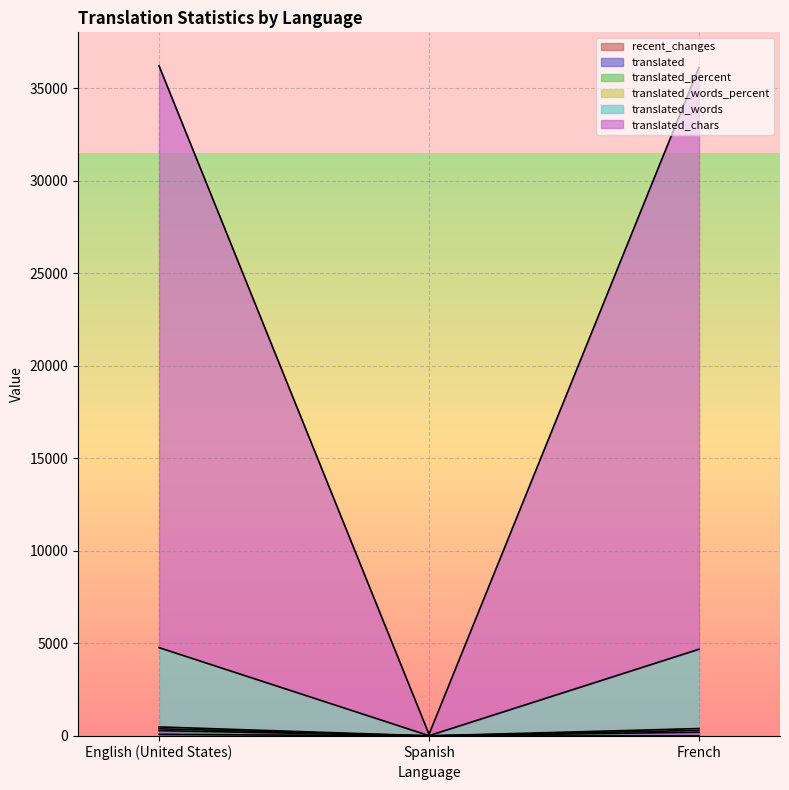

What is the label of the 2nd point from the left?

Spanish